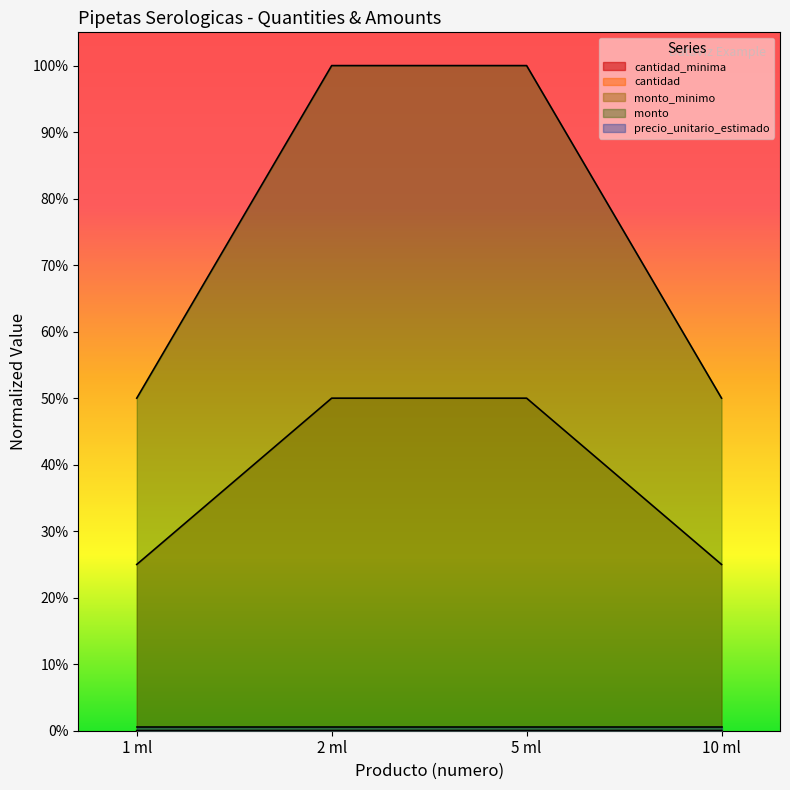

Is it true that cantidad_minima equals 0.0 at 1 ml?

False